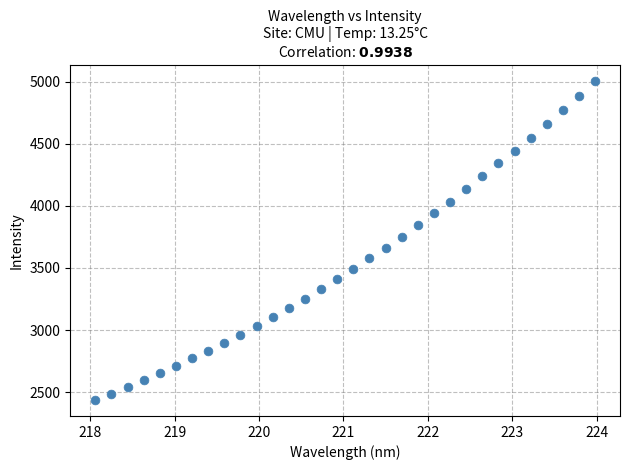

What is the range of Y values (max minus min)?

2567.7